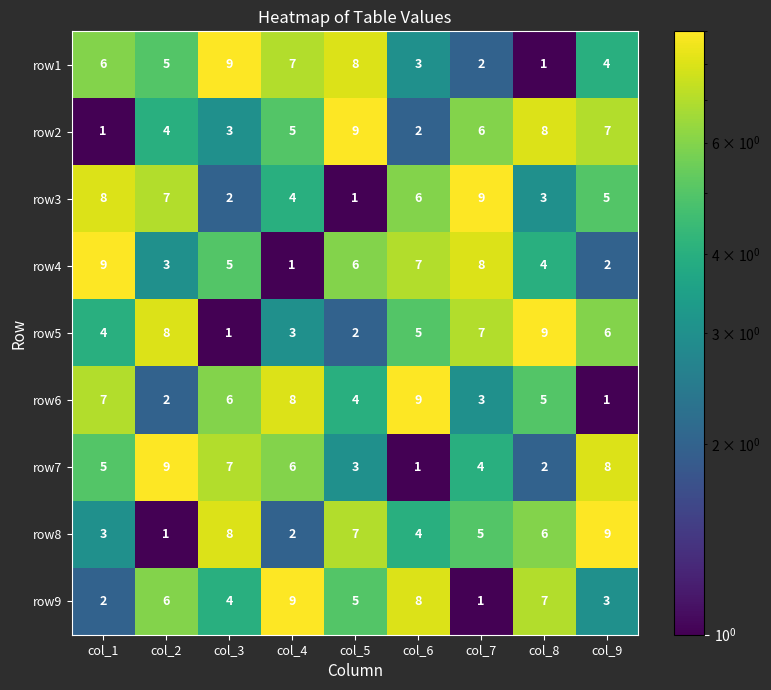

True or false: row4 has a value of 3 at col_7.

False